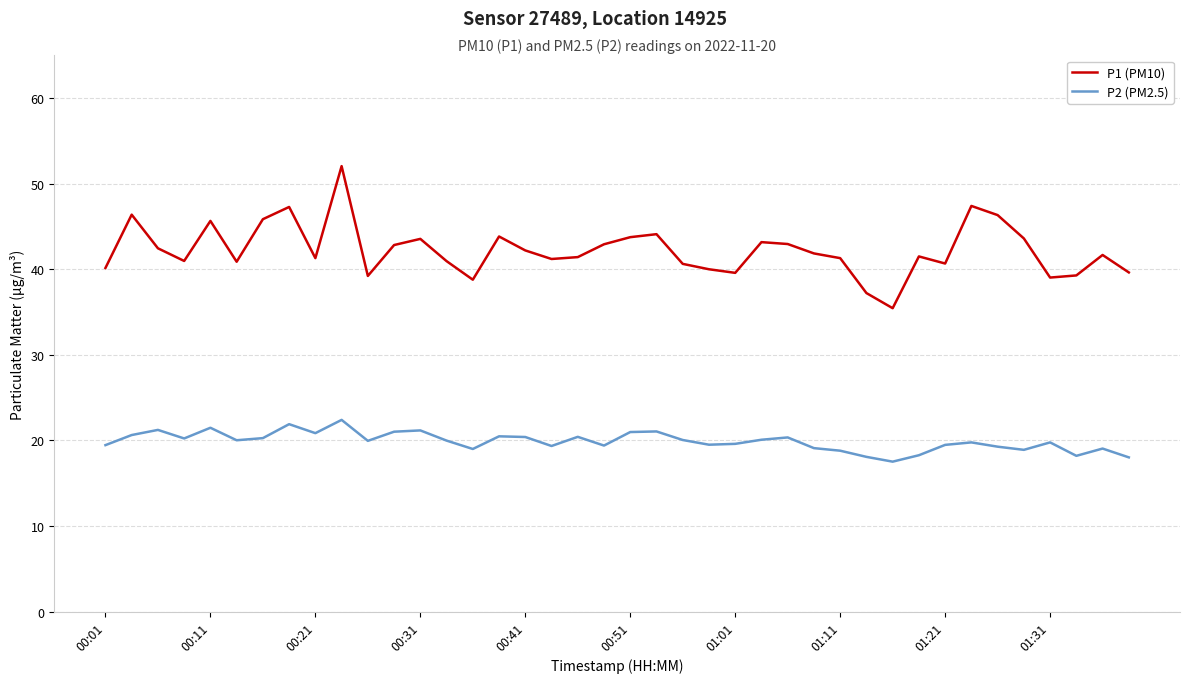

List the series in order of their peak value, lowest first.

P2 (PM2.5), P1 (PM10)